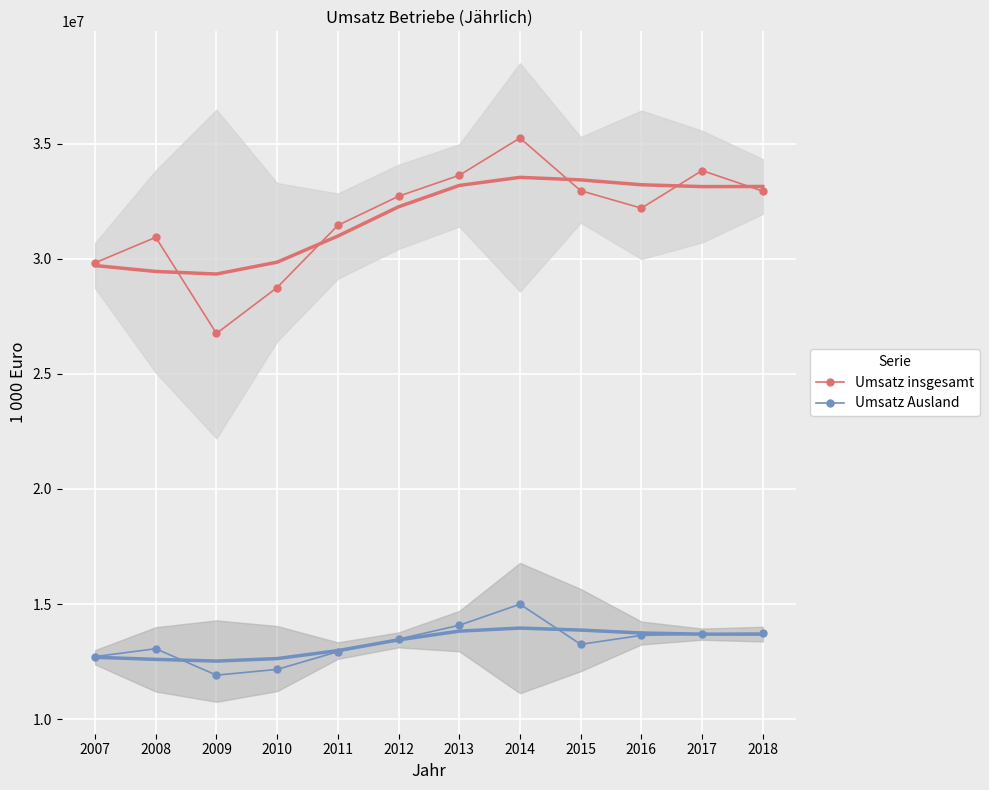

How many lines are shown in the chart?

2